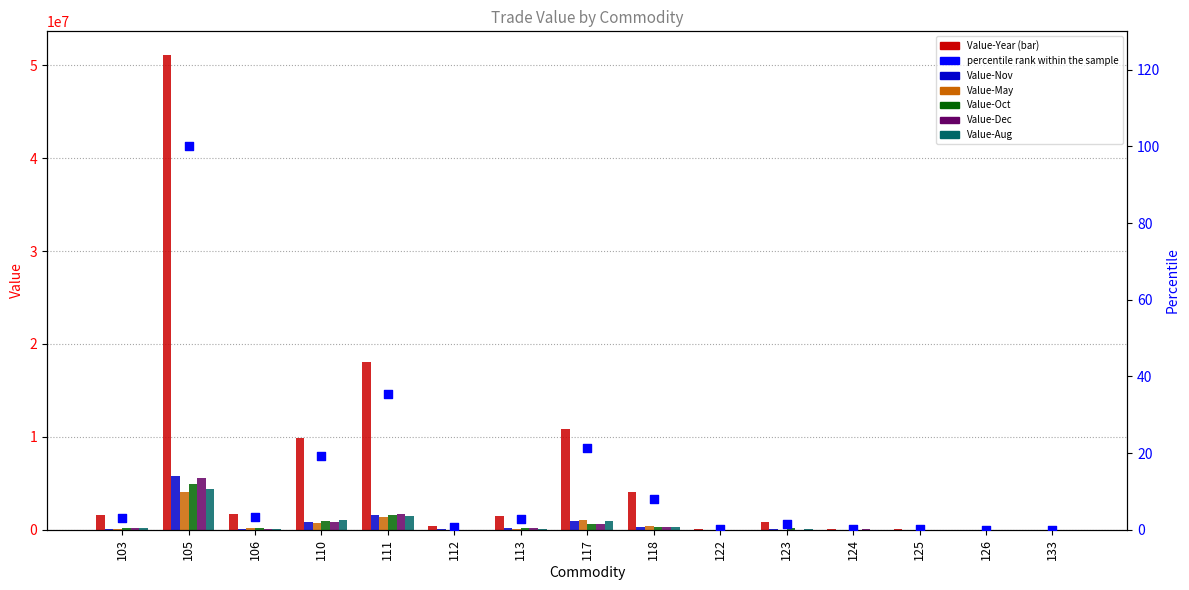

Which series has the widest spread of Y values?

Value-Year